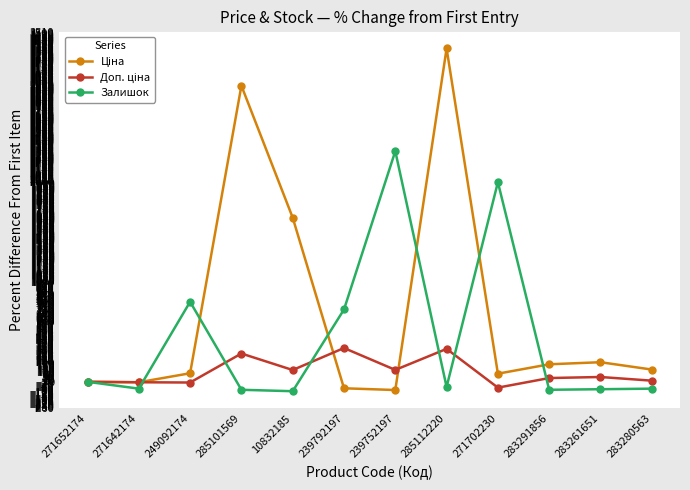

What is the smallest value displayed?

-94.3